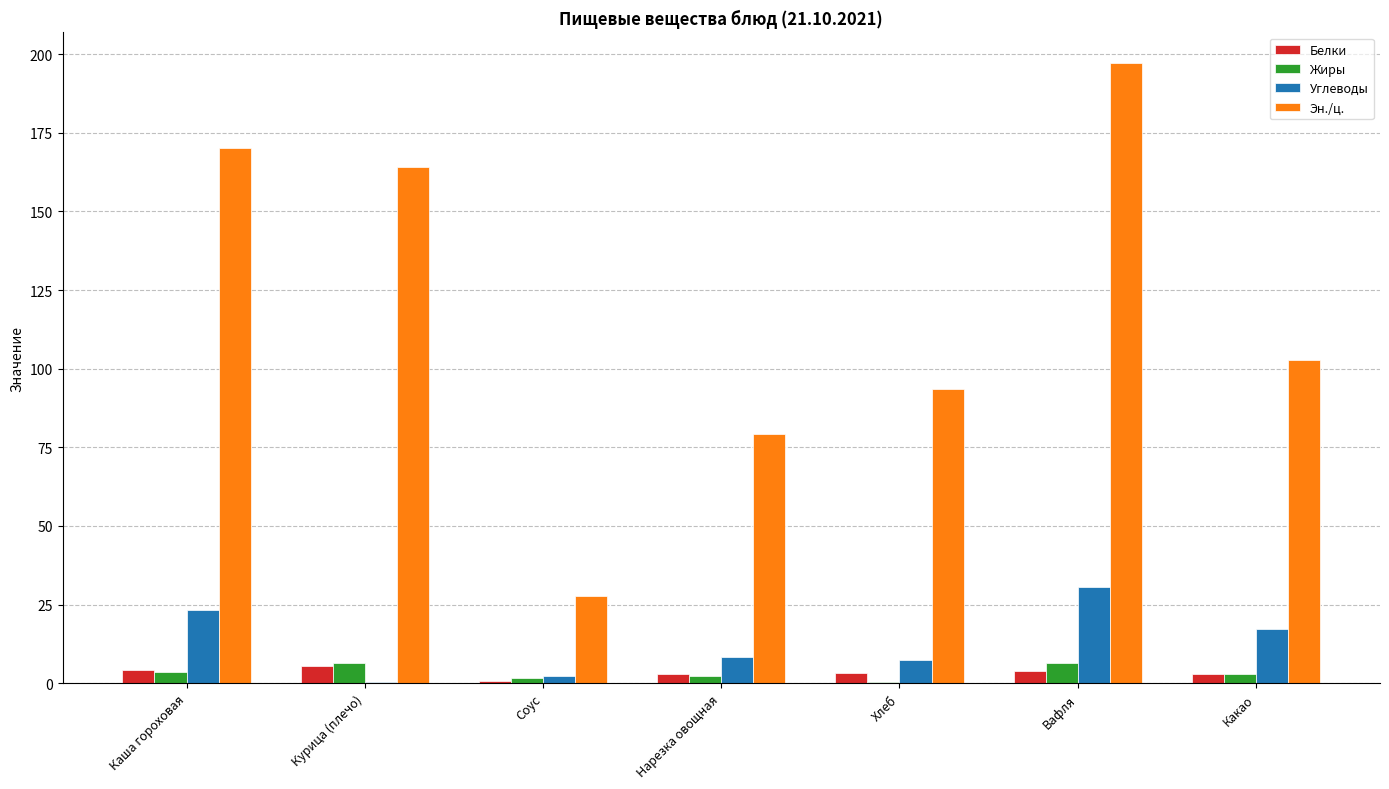

Is the value of Жиры at Нарезка овощная greater than the value of Эн./ц. at Нарезка овощная?

No